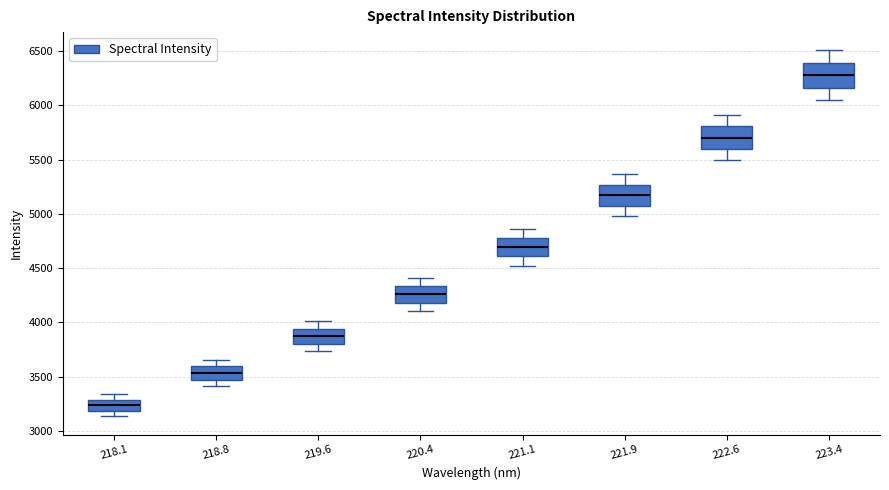

Reading left to right, transcribe this box plot: for each box, give where its median line is, the range the box spans, and where its two whiskers end, as read against the y-axis. The values are not printed on the chart, so give them approximately, as read against the axis.

218.1: median 3250, box 3200 to 3300, whiskers 3150 to 3350
218.8: median 3550, box 3450 to 3600, whiskers 3400 to 3650
219.6: median 3850, box 3800 to 3950, whiskers 3750 to 4000
220.4: median 4250, box 4200 to 4350, whiskers 4100 to 4400
221.1: median 4700, box 4600 to 4750, whiskers 4500 to 4850
221.9: median 5150, box 5100 to 5250, whiskers 5000 to 5350
222.6: median 5700, box 5600 to 5800, whiskers 5500 to 5900
223.4: median 6300, box 6150 to 6400, whiskers 6050 to 6500